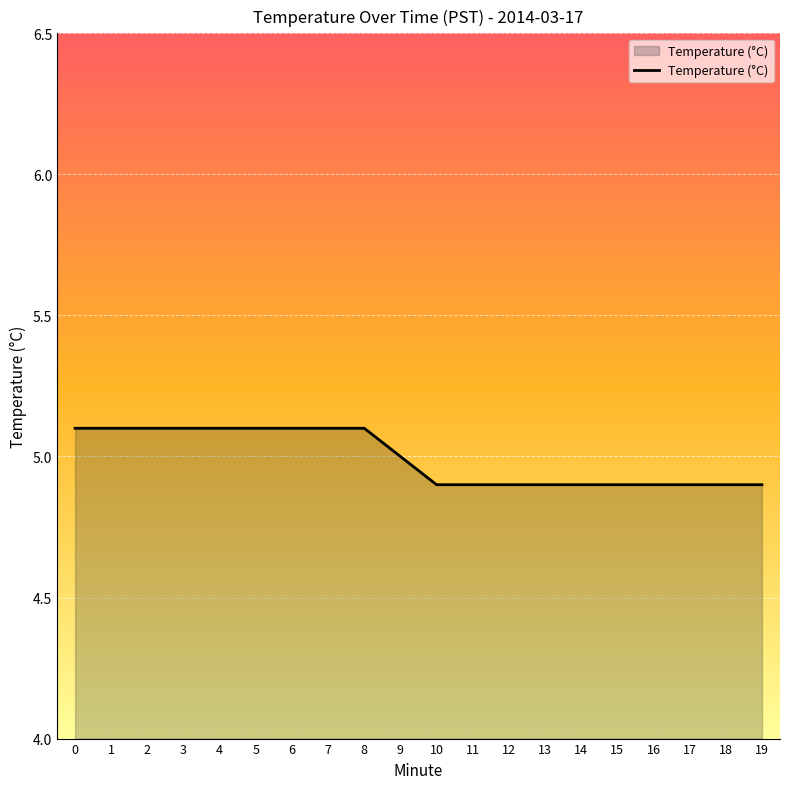

Is it true that the value at 2 is 5.1?

True